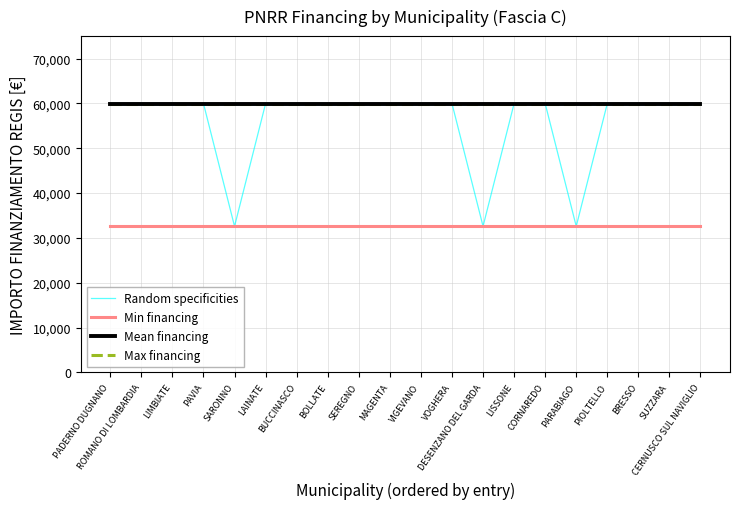

What is the label of the 11th point from the right?

MAGENTA